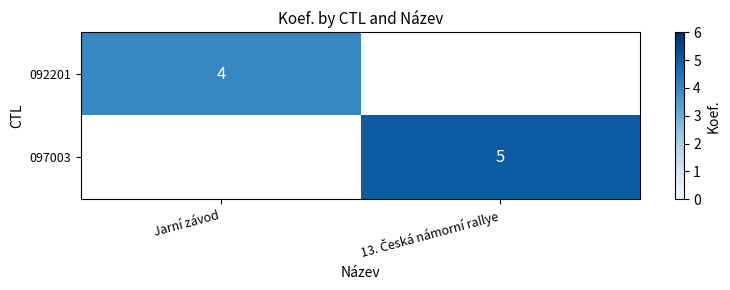

What is the difference between the 092201 values at 13. Česká námorní rallye and Jarní závod?

4